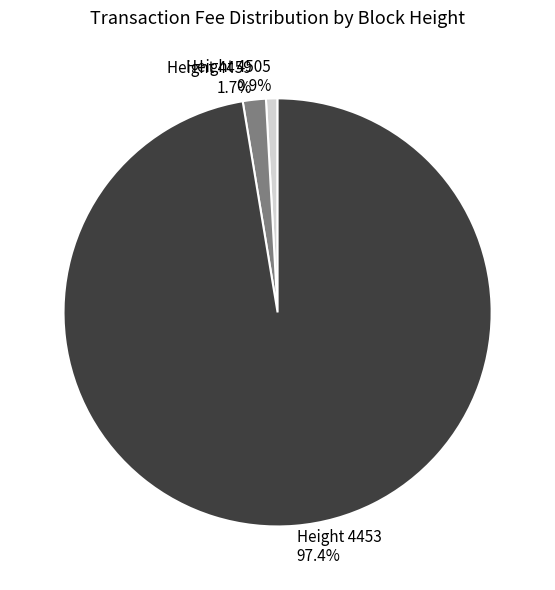

Count the number of slices in the pie.

3